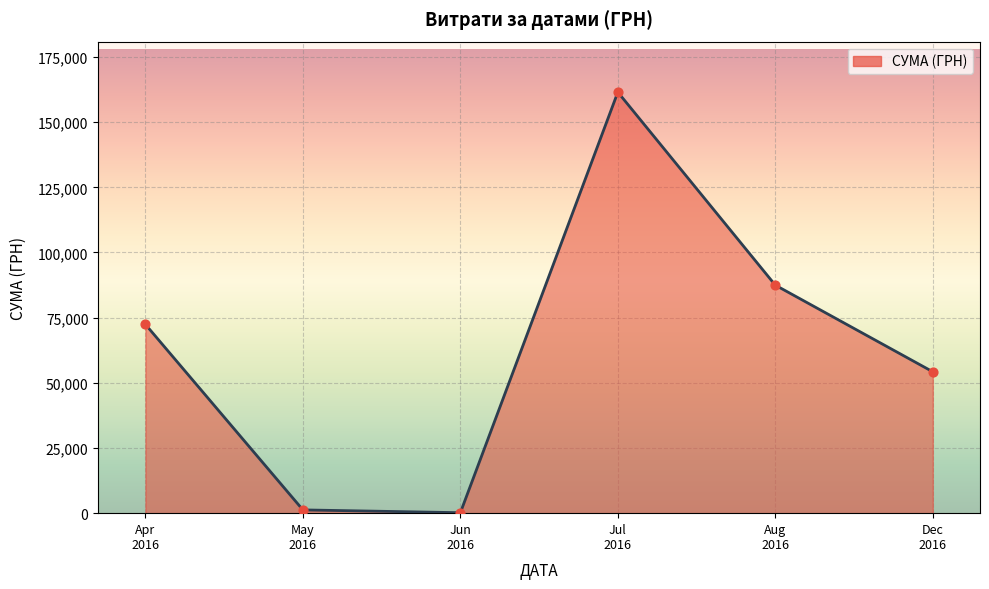

What is the average value?

62846.2